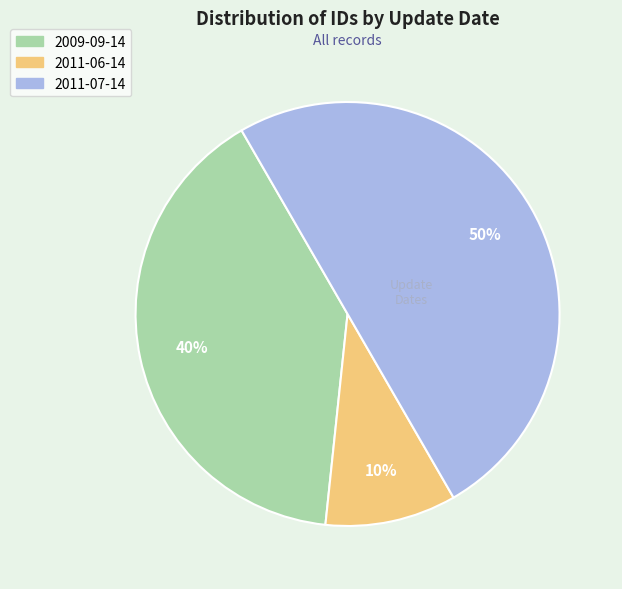

To the nearest percent, what is the average slice percentage?

33%